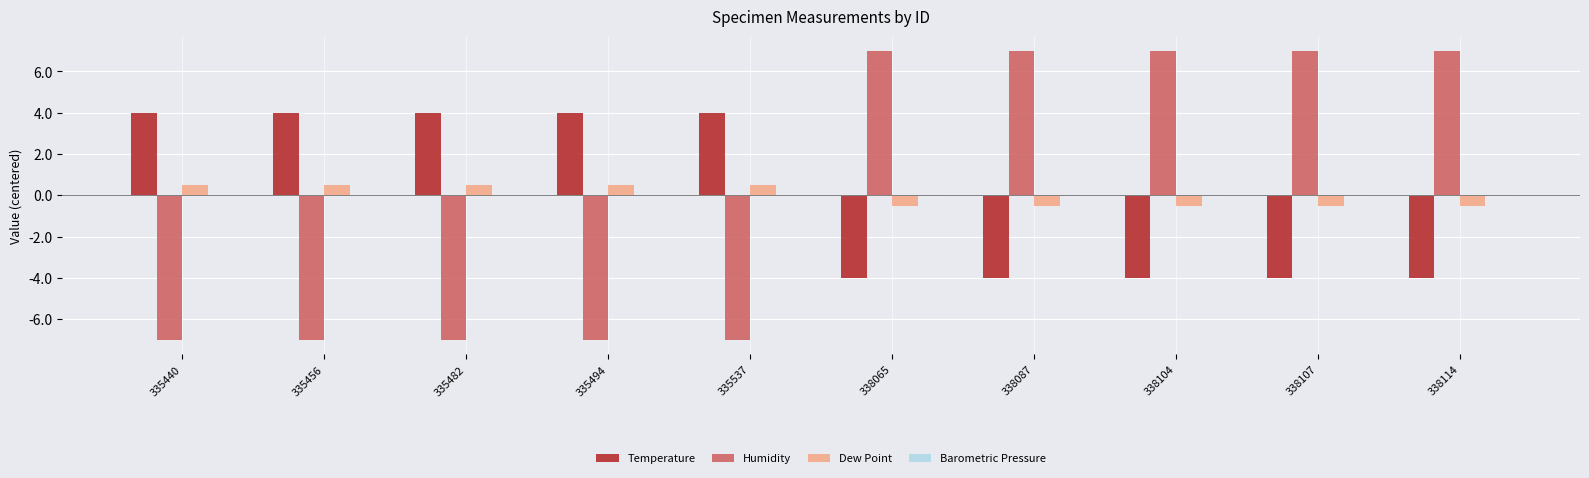

What is the maximum value shown in the chart?

7.0